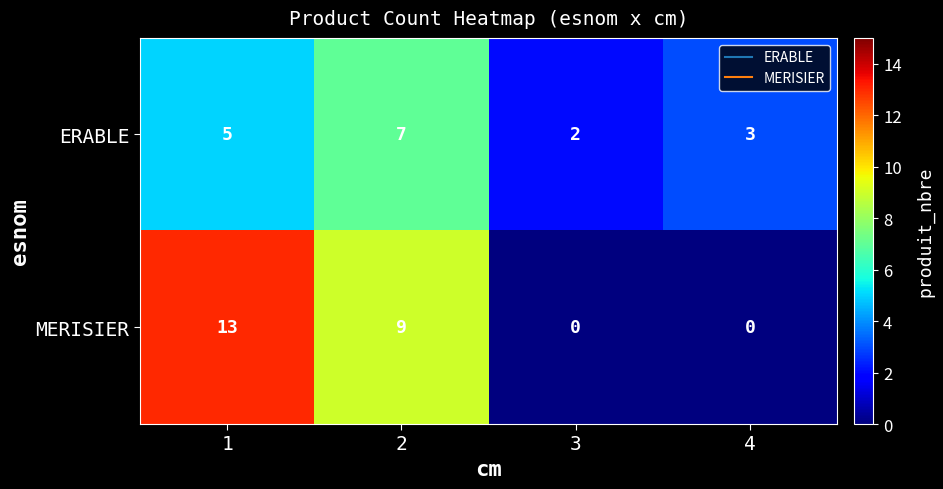

What is the total value across all series at 1?

18